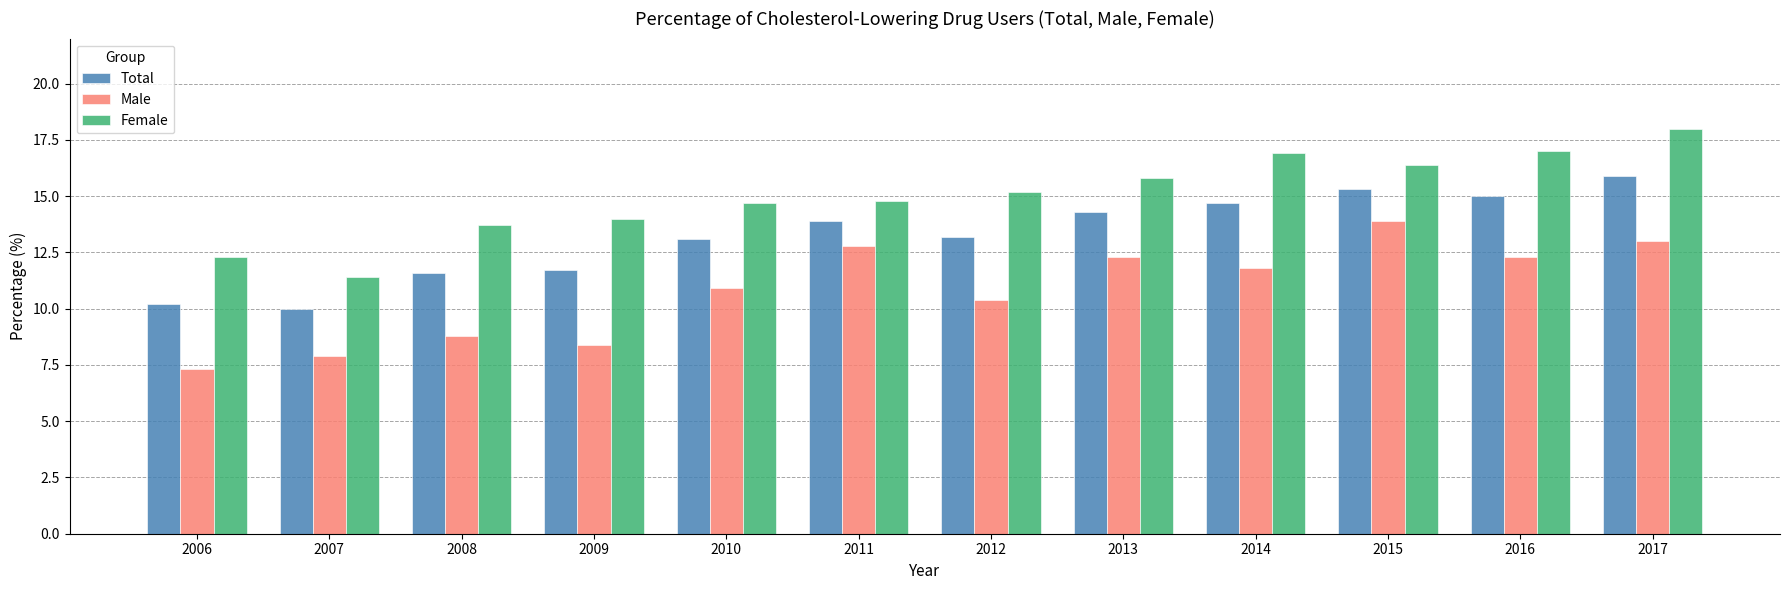

True or false: Male has a value of 12.3 at 2016.

True